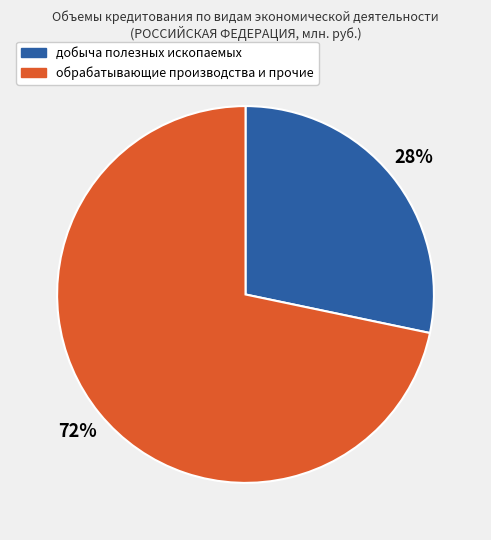

Does any single category account for the majority?

Yes